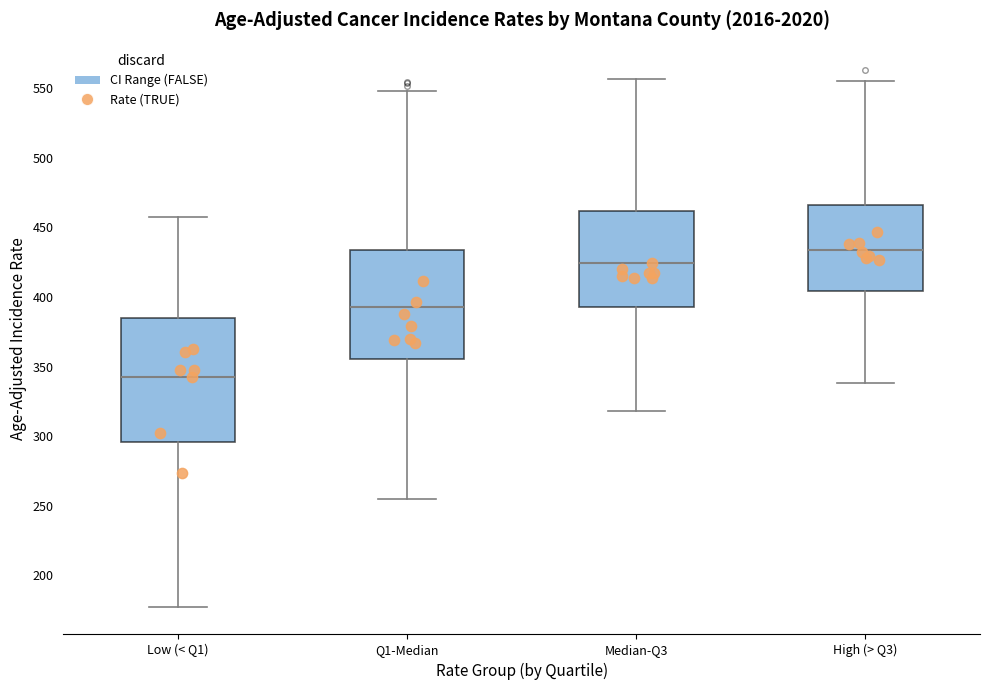

Comparing the boxes themselves (not the whiskers), which one is the tallest?

Low (< Q1)